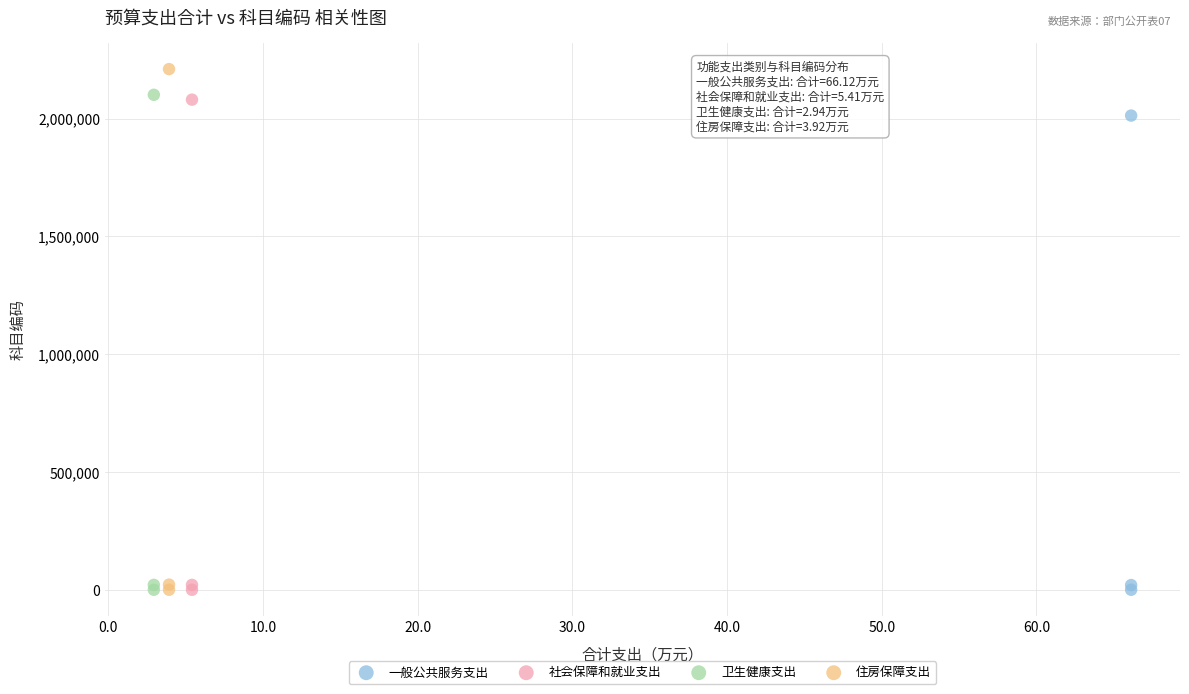

Which series has the widest spread of Y values?

住房保障支出